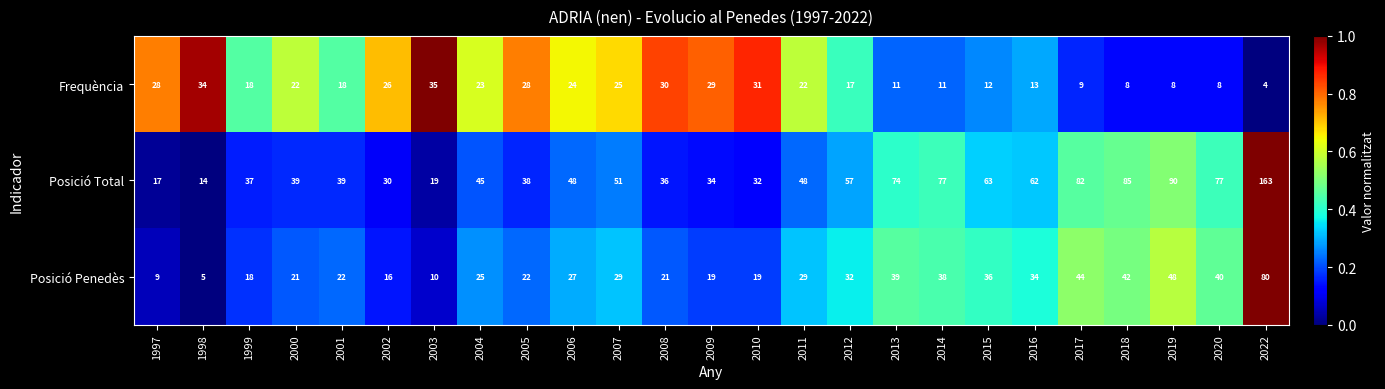

Rank the series by their maximum value, from highest to lowest.

Posició Total, Posició Penedès, Frequència